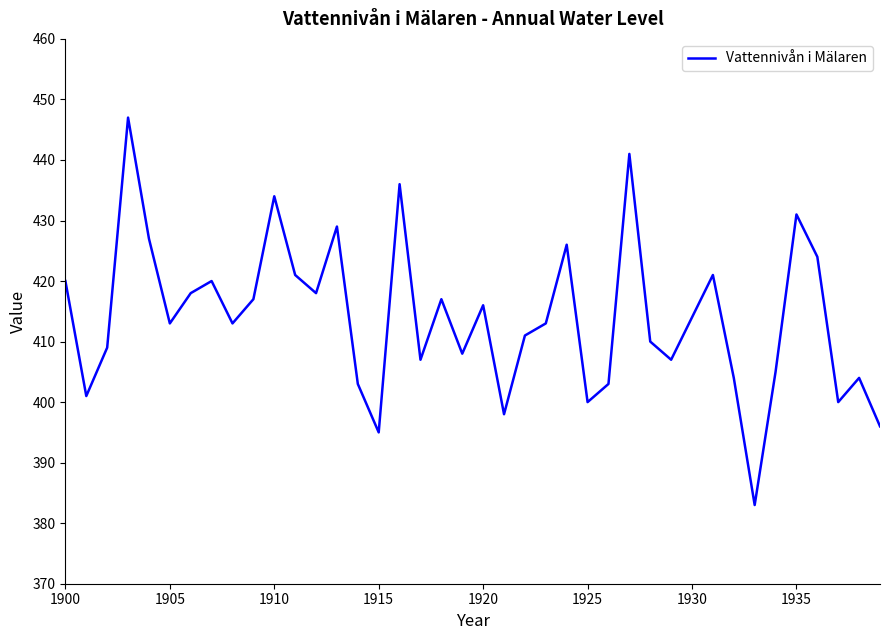

Count the number of data series in this chart.

1